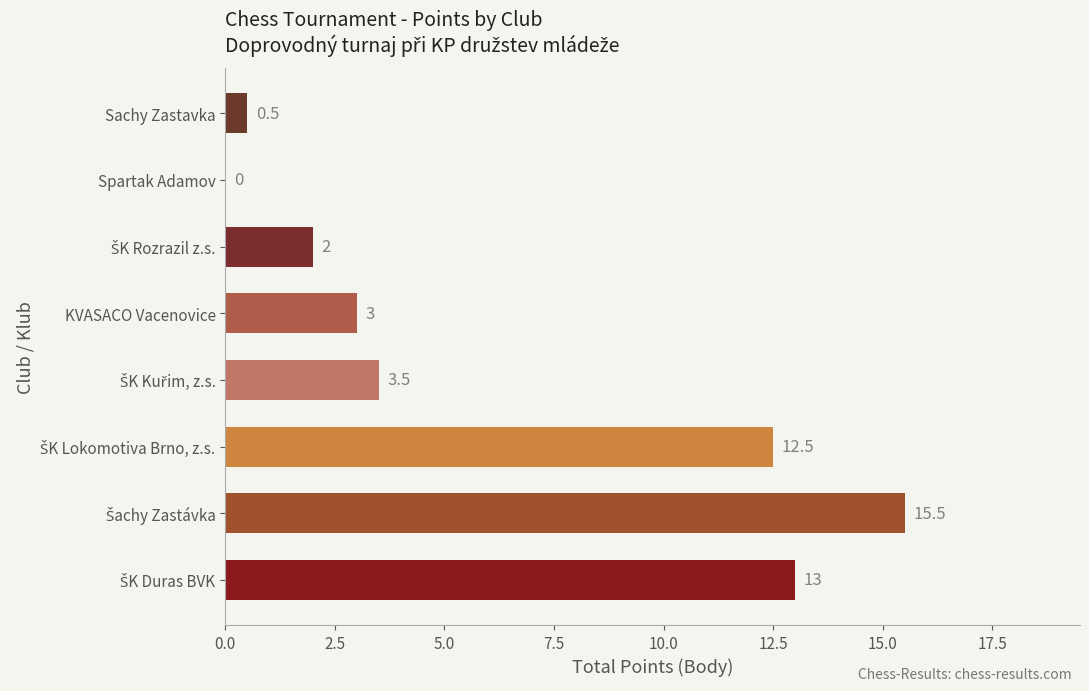

Is it true that the value at Spartak Adamov is 0.0?

True